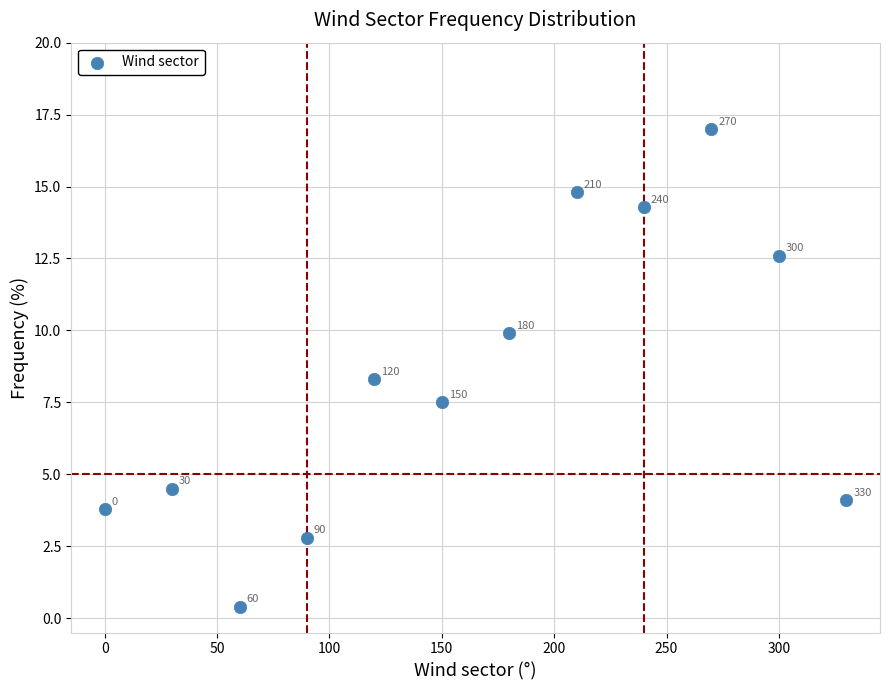

What Y value in the scatter plot is closest to 8?

8.3